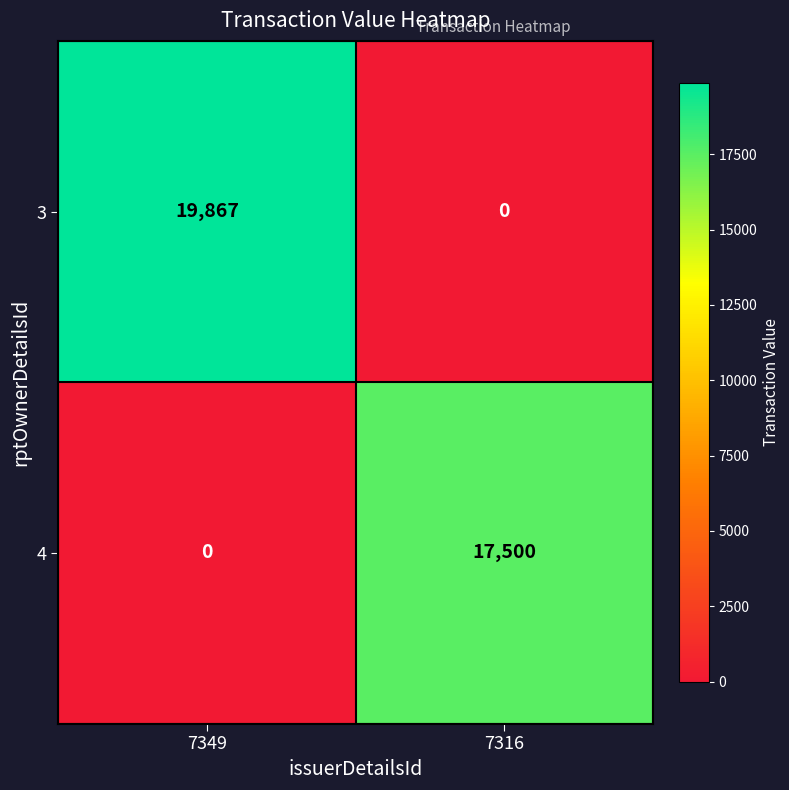

Rank the series by their average value, from highest to lowest.

3, 4